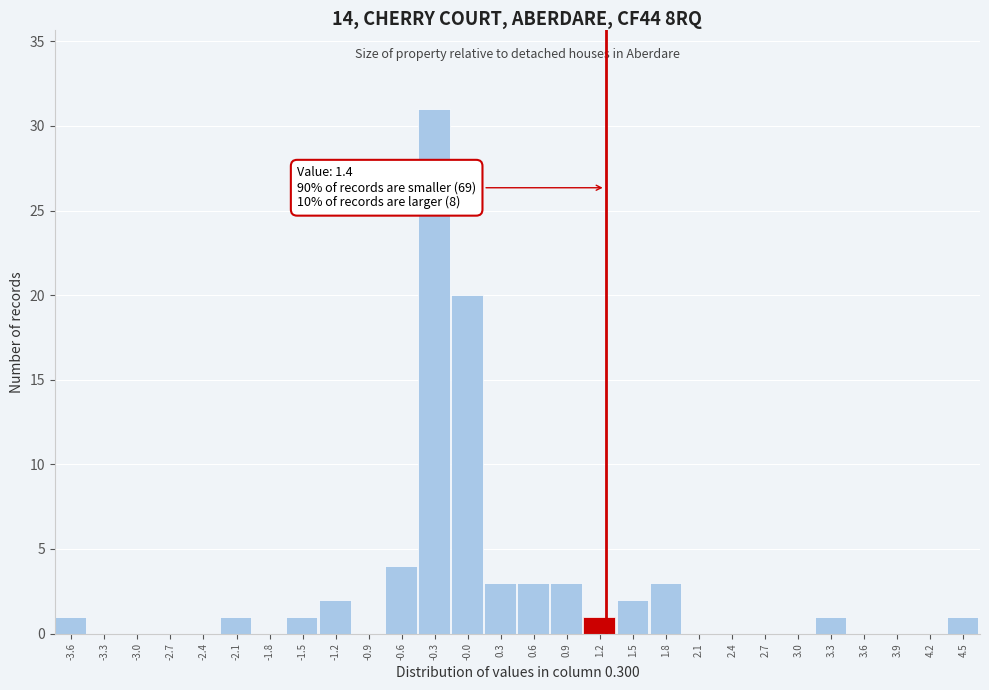

Reading left to right, what are all the values shown in this chart?

-3.6=1	-3.3=0	-3.0=0	-2.7=0	-2.4=0	-2.1=1	-1.8=0	-1.5=1	-1.2=2	-0.9=0	-0.6=4	-0.3=31	-0.0=20	0.3=3	0.6=3	0.9=3	1.2=1	1.5=2	1.8=3	2.1=0	2.4=0	2.7=0	3.0=0	3.3=1	3.6=0	3.9=0	4.2=0	4.5=1